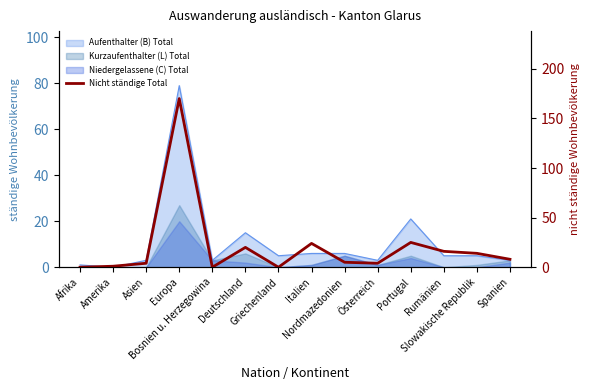

The value at Griechenland is -55. True or false?

False